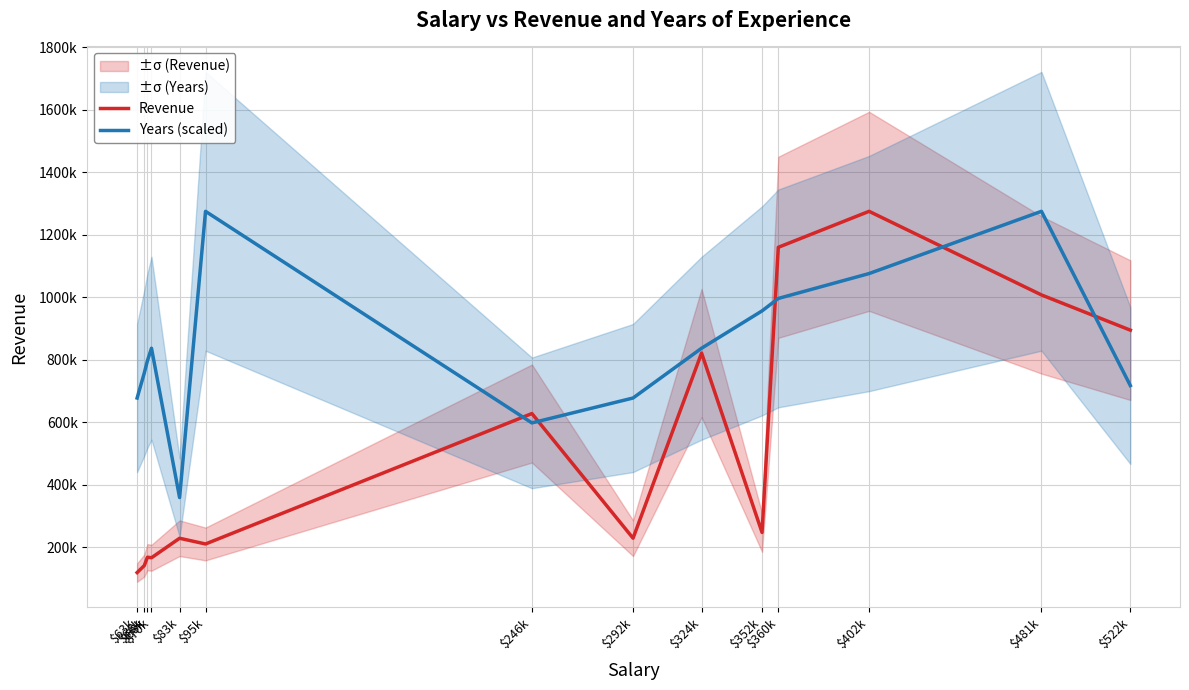

In Revenue, how many points are higher than both neighbors (excluding endpoints)?

5